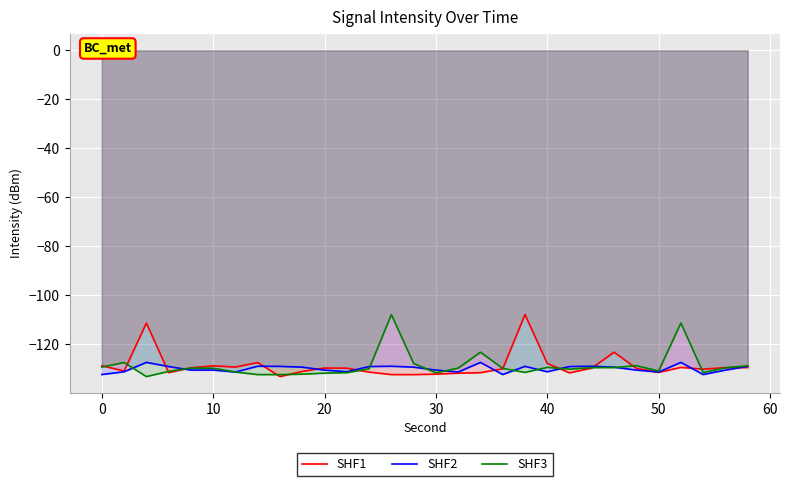

Reading left to right, what are all the values shown in this chart?

SHF1: -128.8	-130.9	-111.3	-131.6	-129.6	-128.8	-129.3	-127.5	-133.2	-131.1	-129.7	-129.8	-131.4	-132.4	-132.4	-132.2	-131.8	-131.6	-130.0	-107.9	-127.8	-131.7	-129.7	-123.3	-129.9	-131.5	-129.5	-130.2	-129.5	-129.5
SHF2: -132.4	-131.2	-127.4	-129.1	-130.6	-130.5	-131.4	-129.0	-129.0	-129.4	-130.6	-131.2	-129.1	-129.0	-129.4	-130.5	-131.4	-127.4	-132.4	-129.0	-131.2	-129.1	-129.0	-129.4	-130.5	-131.4	-127.4	-132.4	-130.6	-129.0
SHF3: -129.3	-127.5	-133.2	-131.1	-129.7	-129.8	-131.4	-132.4	-132.4	-132.2	-131.8	-131.6	-130.0	-107.9	-127.8	-131.7	-129.7	-123.3	-129.9	-131.5	-129.5	-130.2	-129.5	-129.5	-128.8	-130.9	-111.3	-131.6	-129.6	-128.8